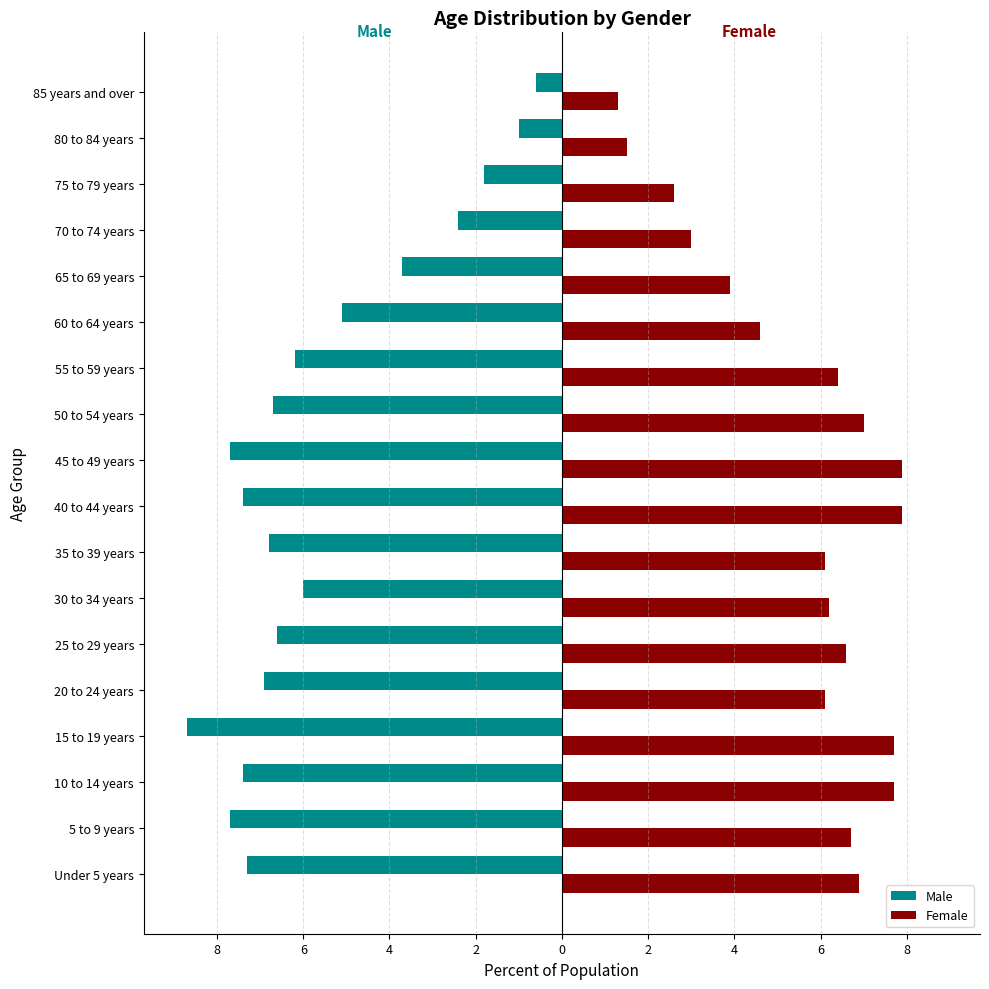

What are all the series names shown in the legend?

Male, Female